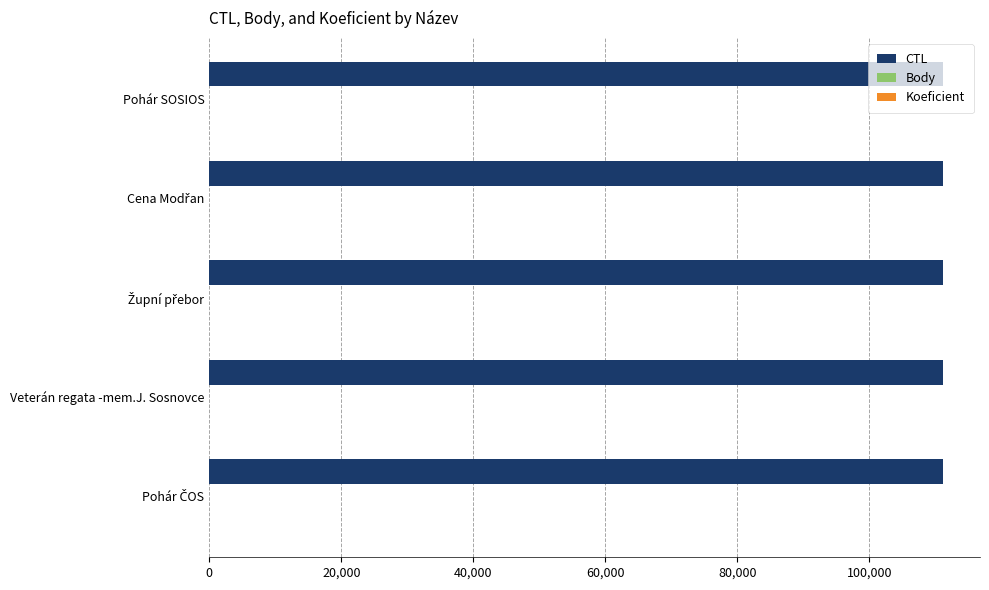

Which series has the largest total across all categories?

CTL